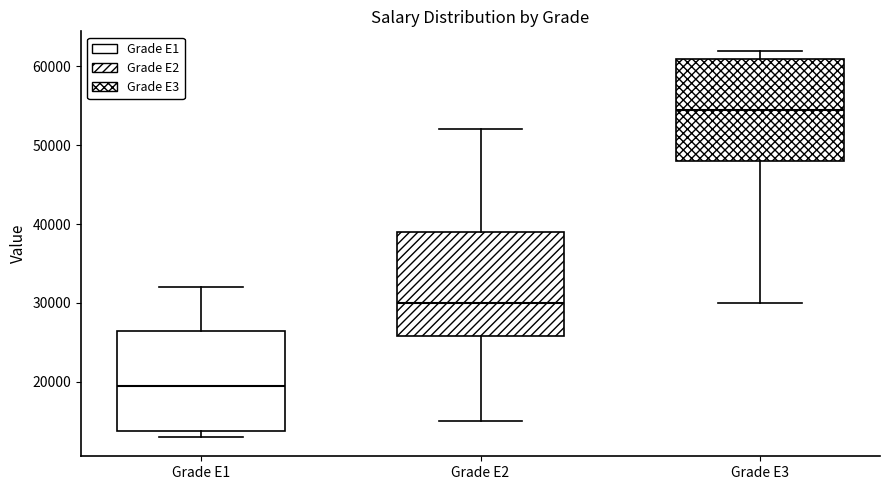

Which box's median line is the highest?

Grade E3